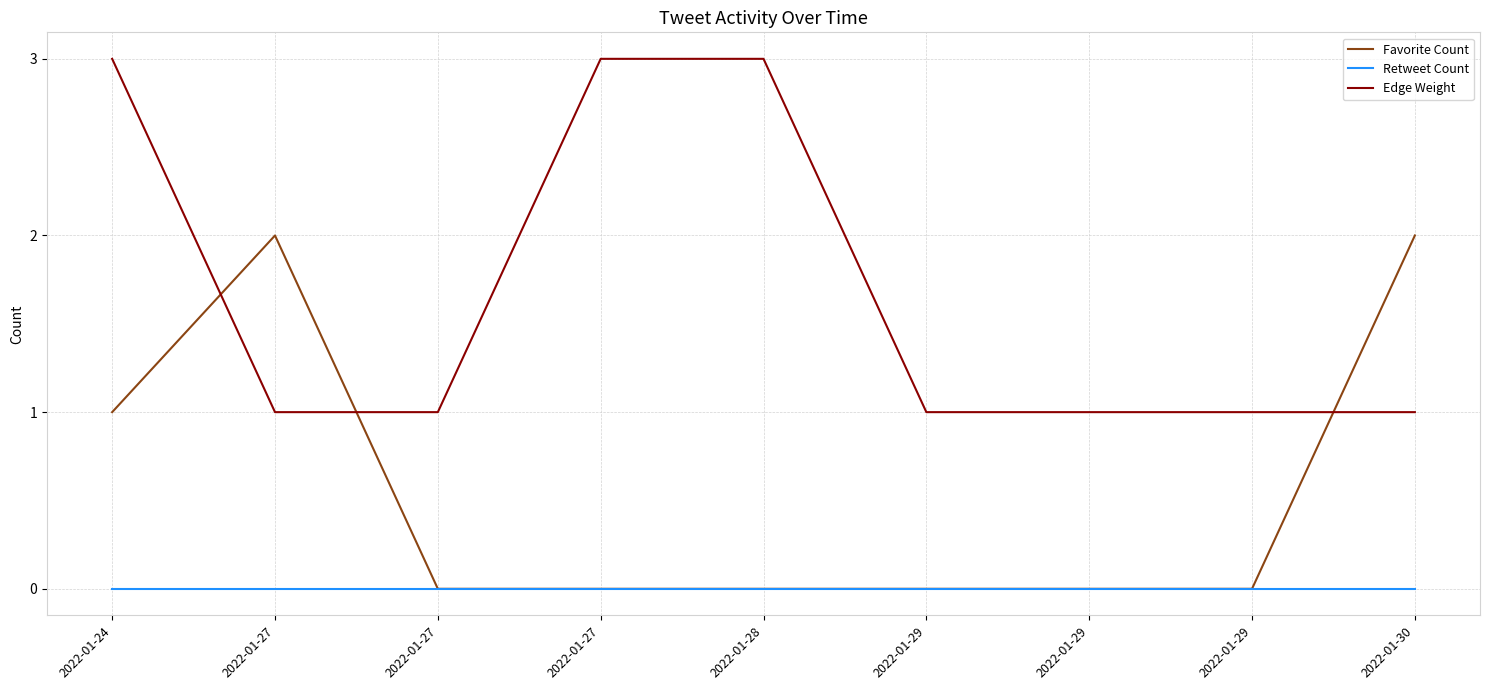

At which label does Favorite Count reach its peak?

2022-01-27